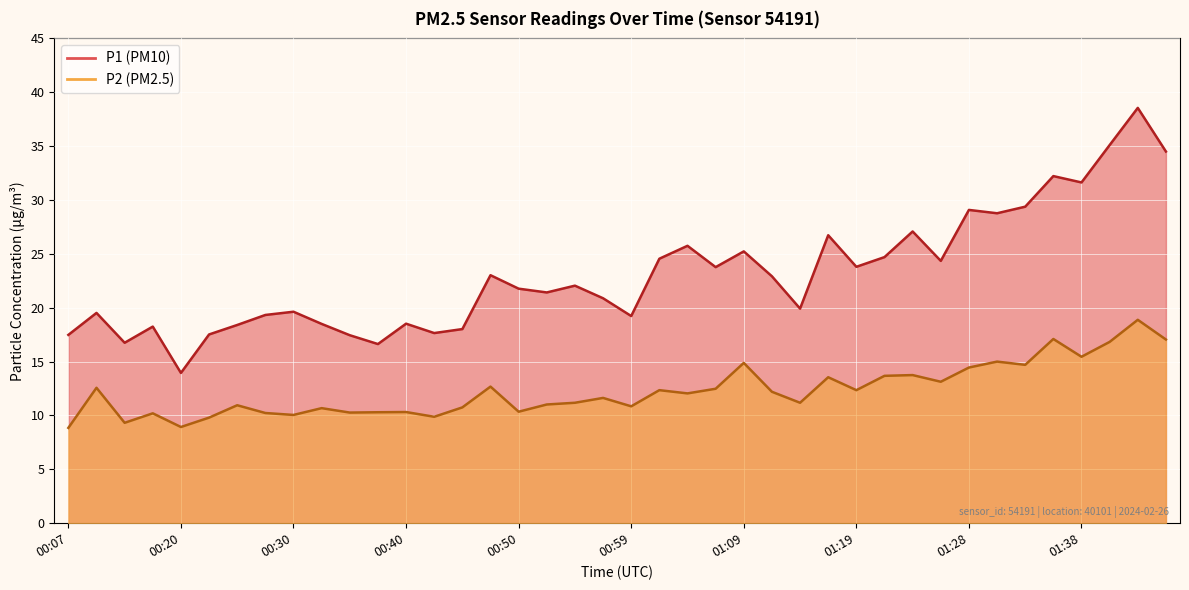

What is the sum of the P1 values at 00:18 and 01:26?

42.6